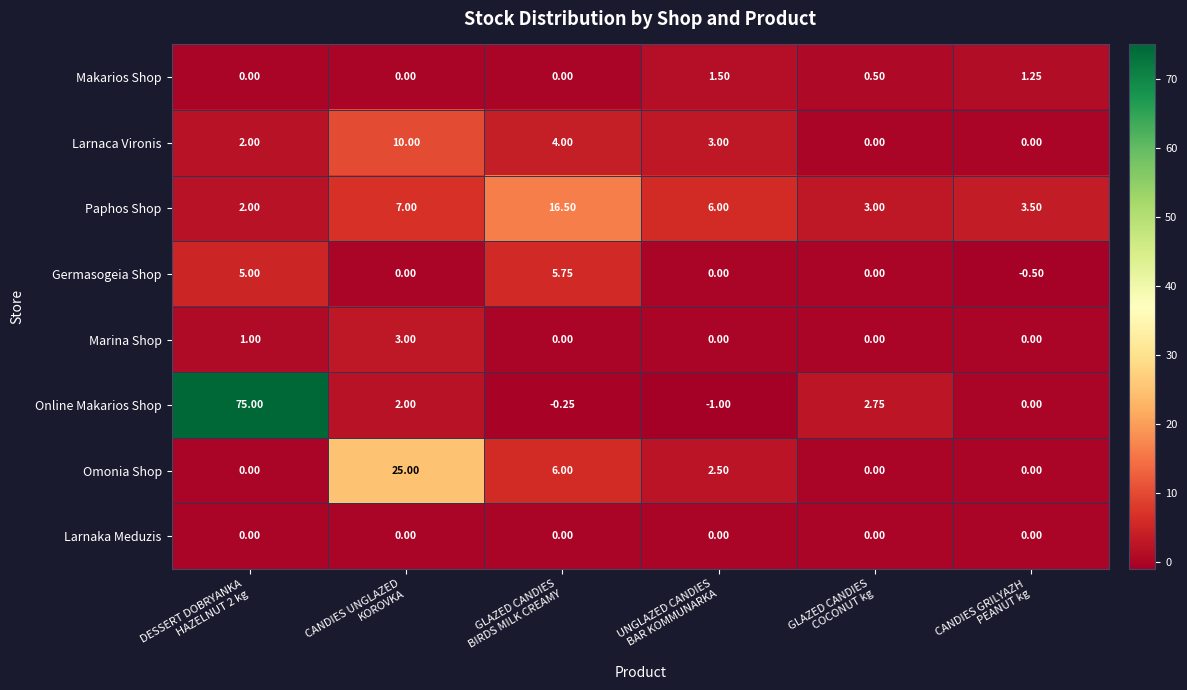

Which series changed the most between DESSERT DOBRYANKA
HAZELNUT 2 kg and UNGLAZED CANDIES
BAR KOMMUNARKA?

Online Makarios Shop